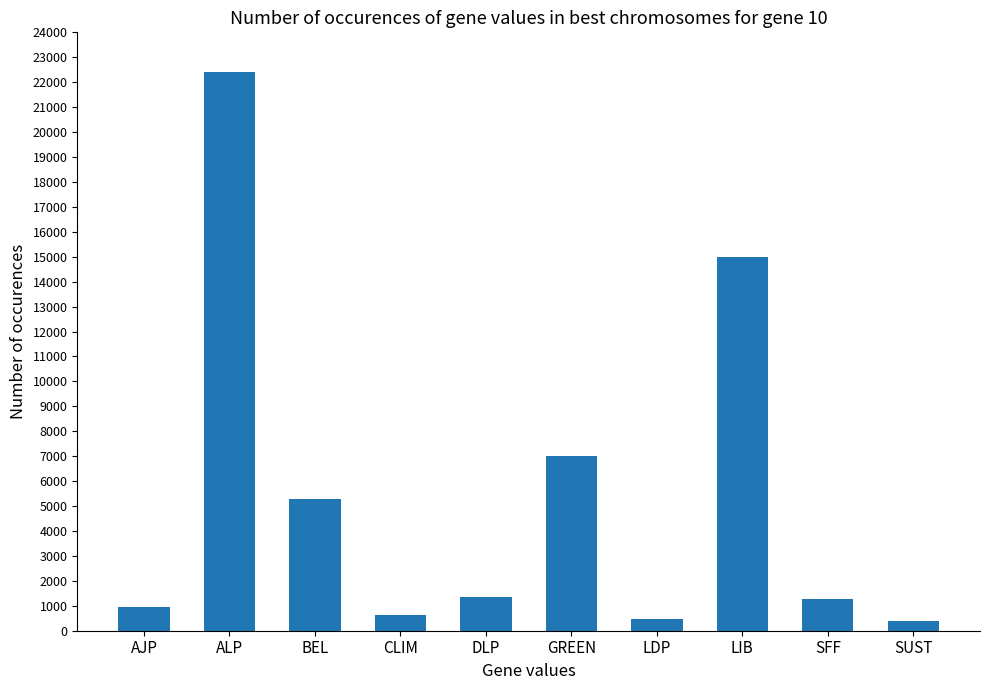

What is the maximum value shown in the chart?

22409